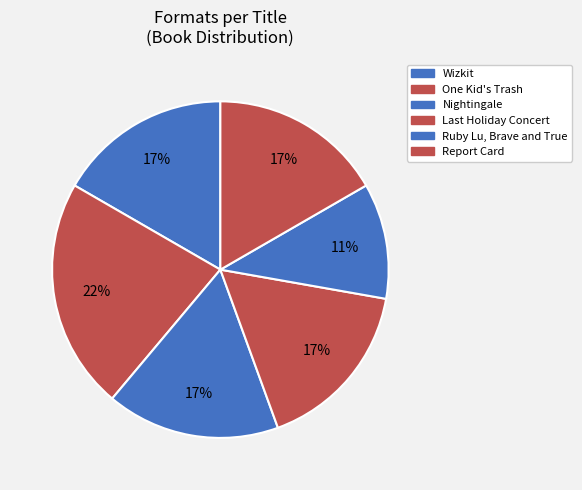

Rank the categories by value from highest to lowest.

One Kid's Trash, Wizkit, Nightingale, Last Holiday Concert, Report Card, Ruby Lu, Brave and True